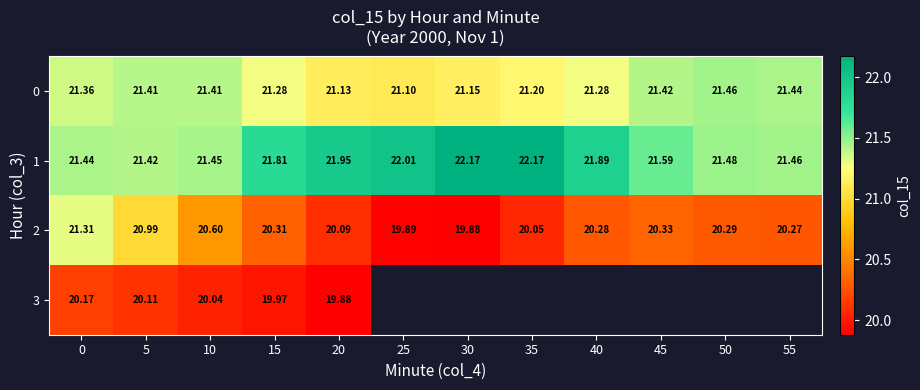

Where is 0 nearest to the value 21?

25